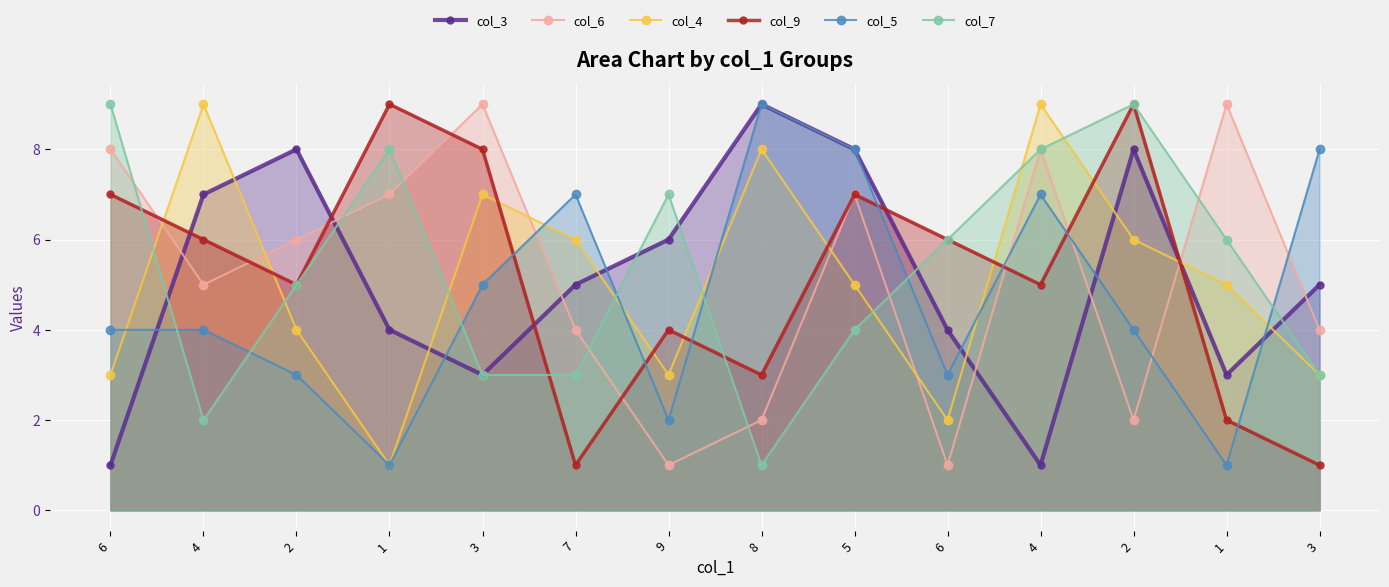

Which has a higher value, 3 or 6?

3